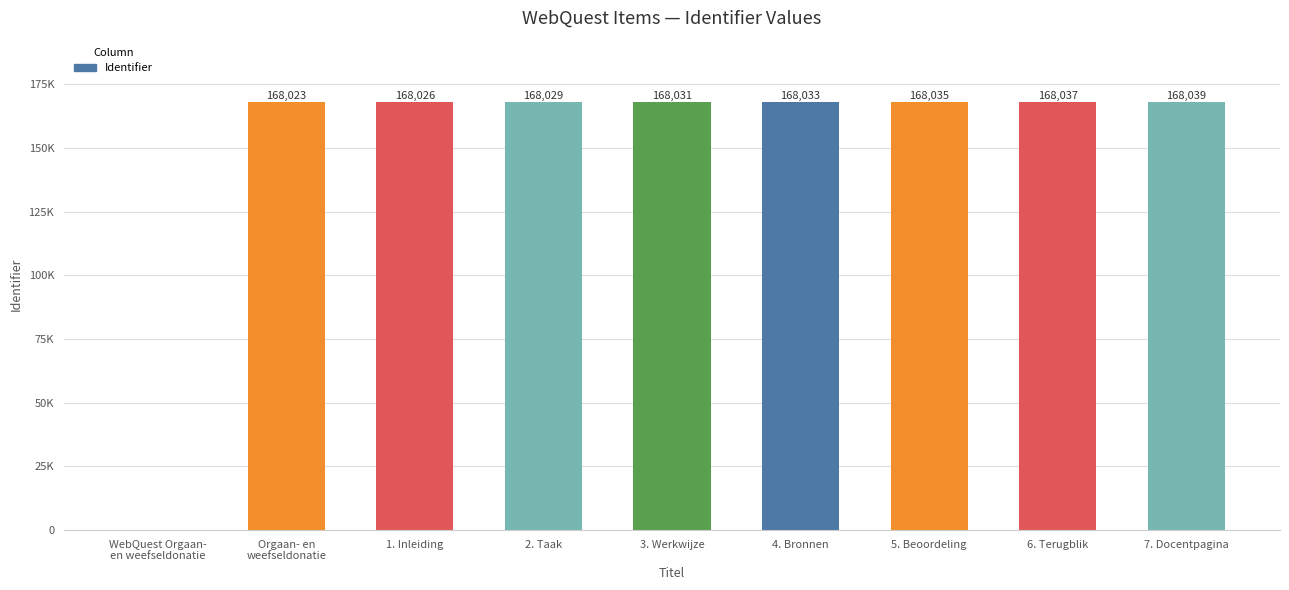

Rank the categories by value from highest to lowest.

7. Docentpagina, 6. Terugblik, 5. Beoordeling, 4. Bronnen, 3. Werkwijze, 2. Taak, 1. Inleiding, Orgaan- en
weefseldonatie, WebQuest Orgaan-
en weefseldonatie